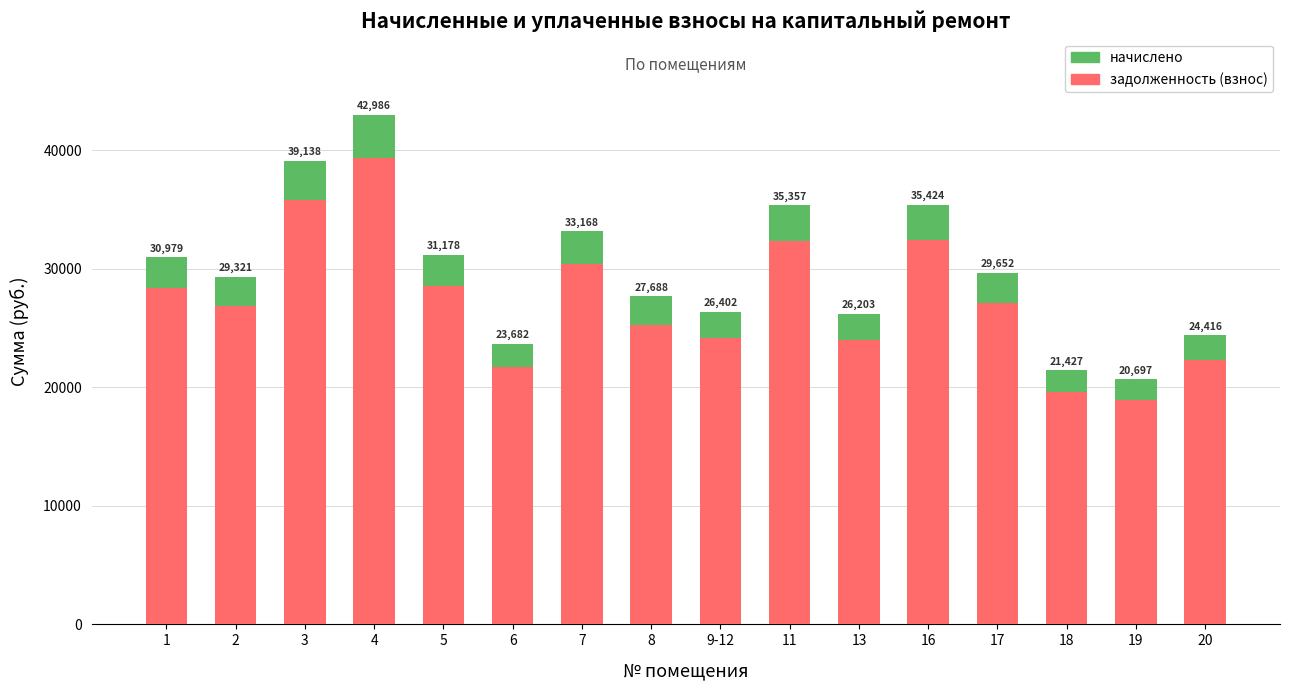

Are the bars horizontal?

No